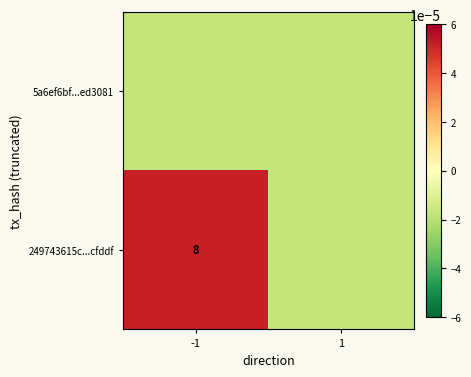

The value of 249743615c...cfddf at -1 is 8.0. True or false?

True